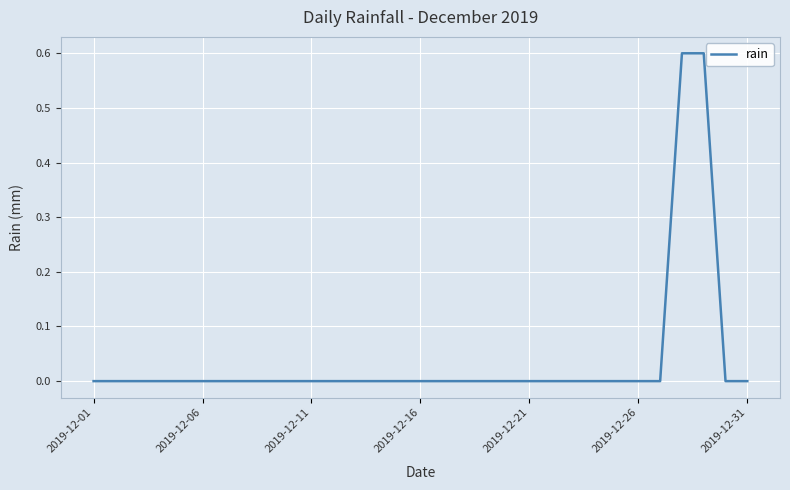

What is the difference between the maximum and minimum values?

0.6